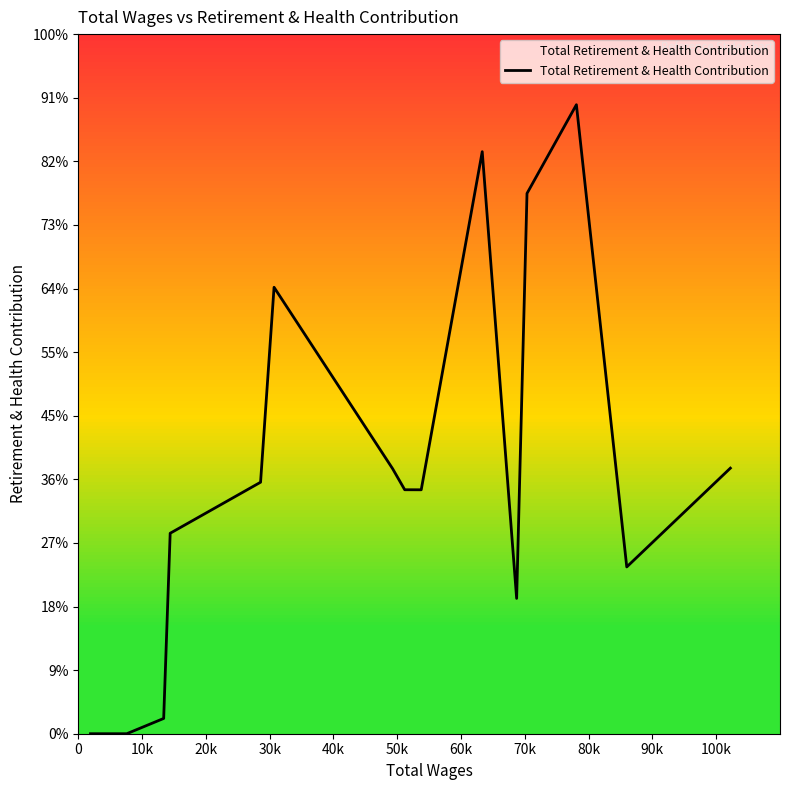

What is the difference between the maximum and minimum values?

26972